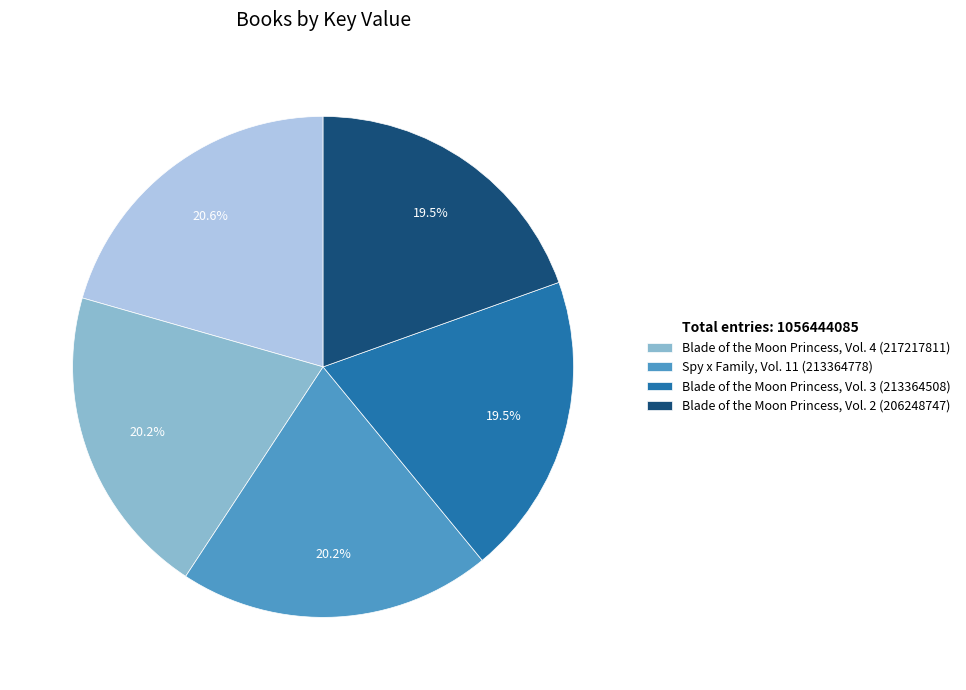

How many slices are in this pie chart?

5